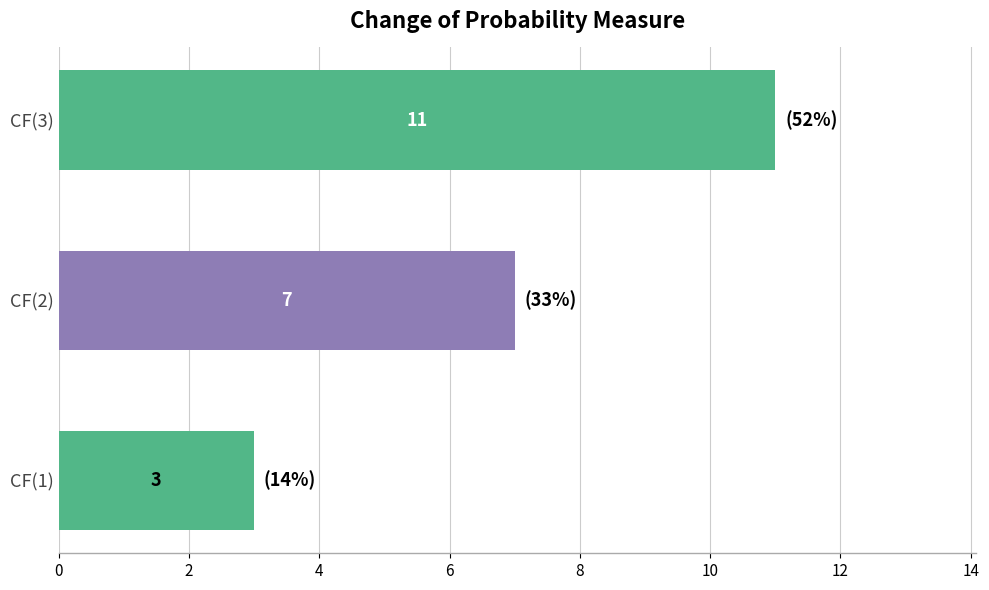

Reading bottom to top, what are all the values shown in this chart?

3	7	11